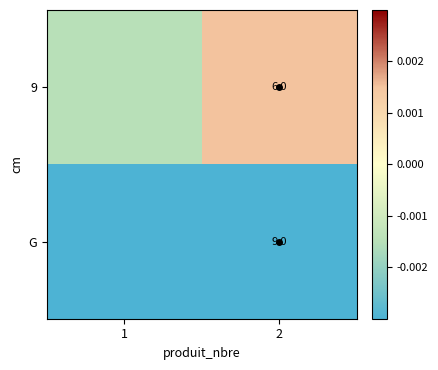

At which label is G closest to 0?

1